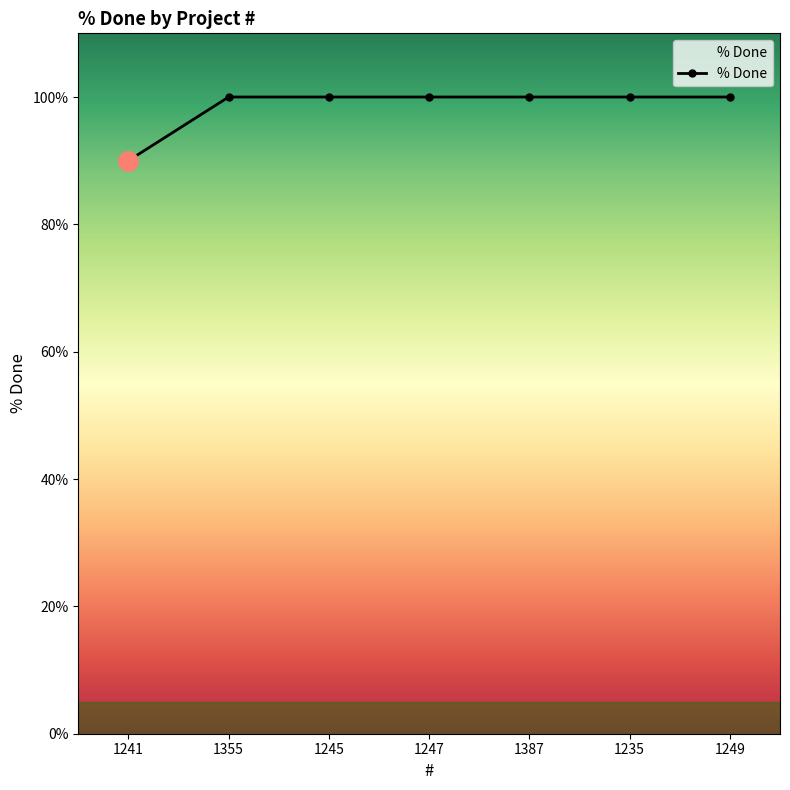

What is the minimum value shown in the chart?

90